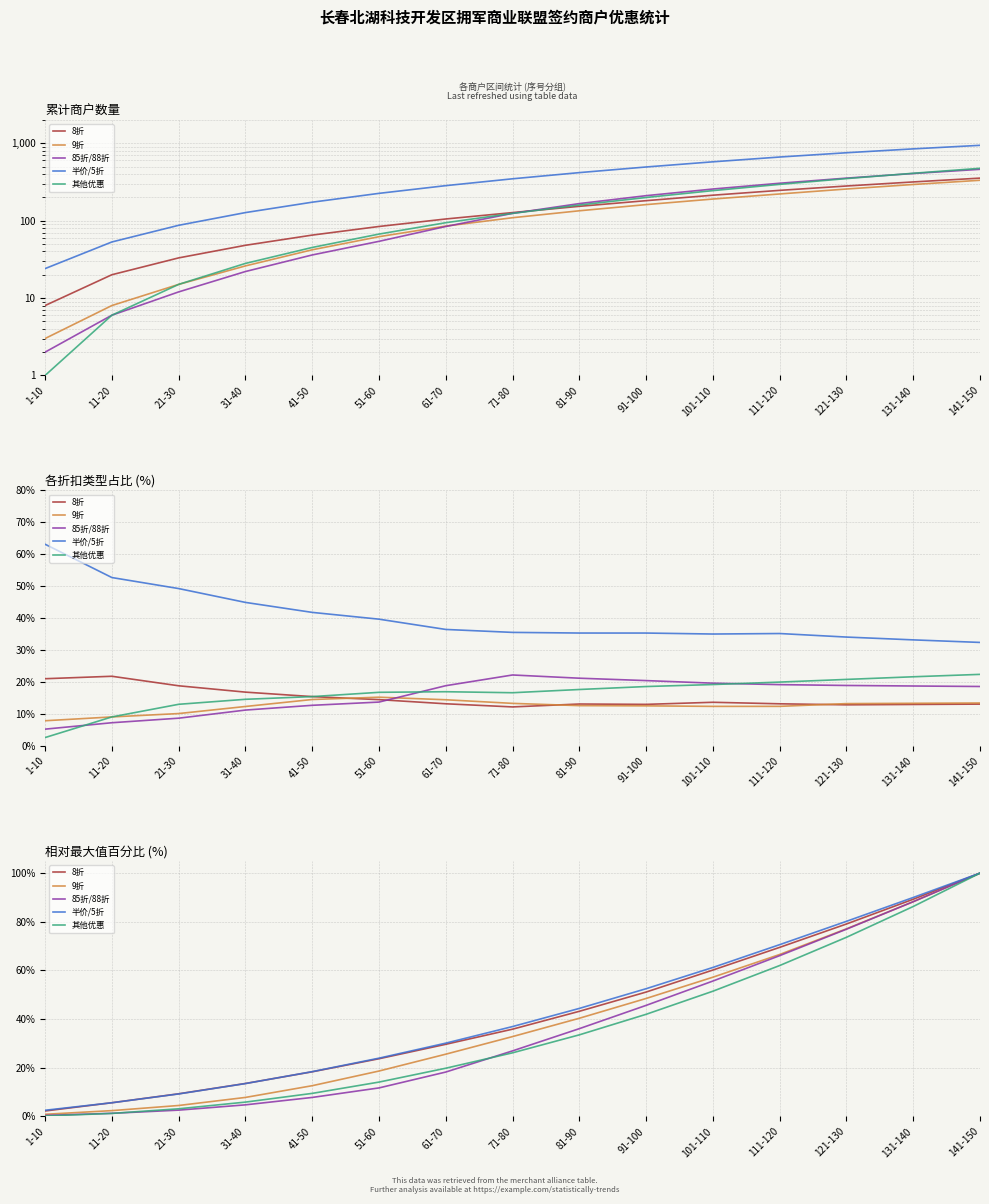

Reading left to right, what are all the values shown in this chart?

8折: 1-10=2.3	11-20=5.6	21-30=9.3	31-40=13.6	41-50=18.4	51-60=23.7	61-70=29.7	71-80=35.9	81-90=43.2	91-100=51.1	101-110=60.2	111-120=69.5	121-130=79.1	131-140=89.3	141-150=100.0
9折: 1-10=0.9	11-20=2.4	21-30=4.5	31-40=7.8	41-50=12.7	51-60=18.7	61-70=25.6	71-80=32.8	81-90=40.4	91-100=48.5	101-110=57.2	111-120=66.6	121-130=77.1	131-140=88.3	141-150=100.0
85折/88折: 1-10=0.4	11-20=1.3	21-30=2.6	31-40=4.8	41-50=7.8	51-60=11.7	61-70=18.3	71-80=27.0	81-90=36.1	91-100=45.7	101-110=55.7	111-120=66.1	121-130=77.0	131-140=88.3	141-150=100.0
半价/5折: 1-10=2.6	11-20=5.6	21-30=9.3	31-40=13.5	41-50=18.4	51-60=24.0	61-70=30.1	71-80=37.0	81-90=44.4	91-100=52.5	101-110=61.2	111-120=70.6	121-130=80.2	131-140=90.0	141-150=100.0
其他优惠: 1-10=0.2	11-20=1.3	21-30=3.2	31-40=5.9	41-50=9.5	51-60=14.1	61-70=19.8	71-80=26.2	81-90=33.5	91-100=42.0	101-110=51.5	111-120=62.0	121-130=73.6	131-140=86.3	141-150=100.0